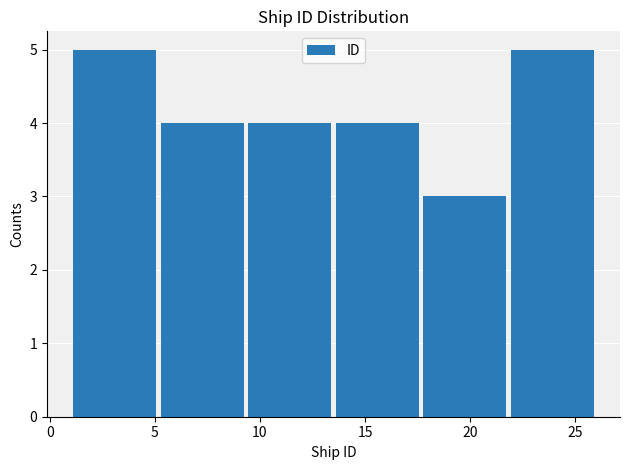

What is the height of the bar covering 9.5 to 13.5 on the x-axis? Neither the bar edges nor the heights are printed on the chart, so give them approximately, as read against the axes.

4